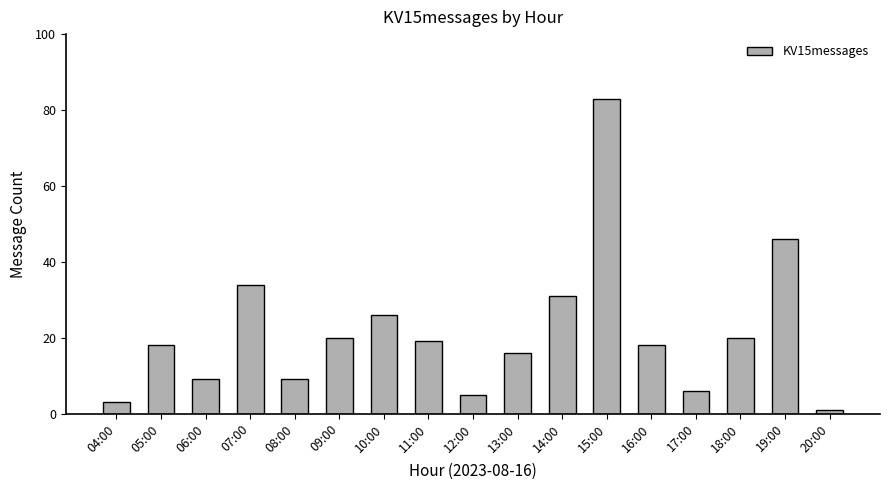

Read the value at 19:00.

46